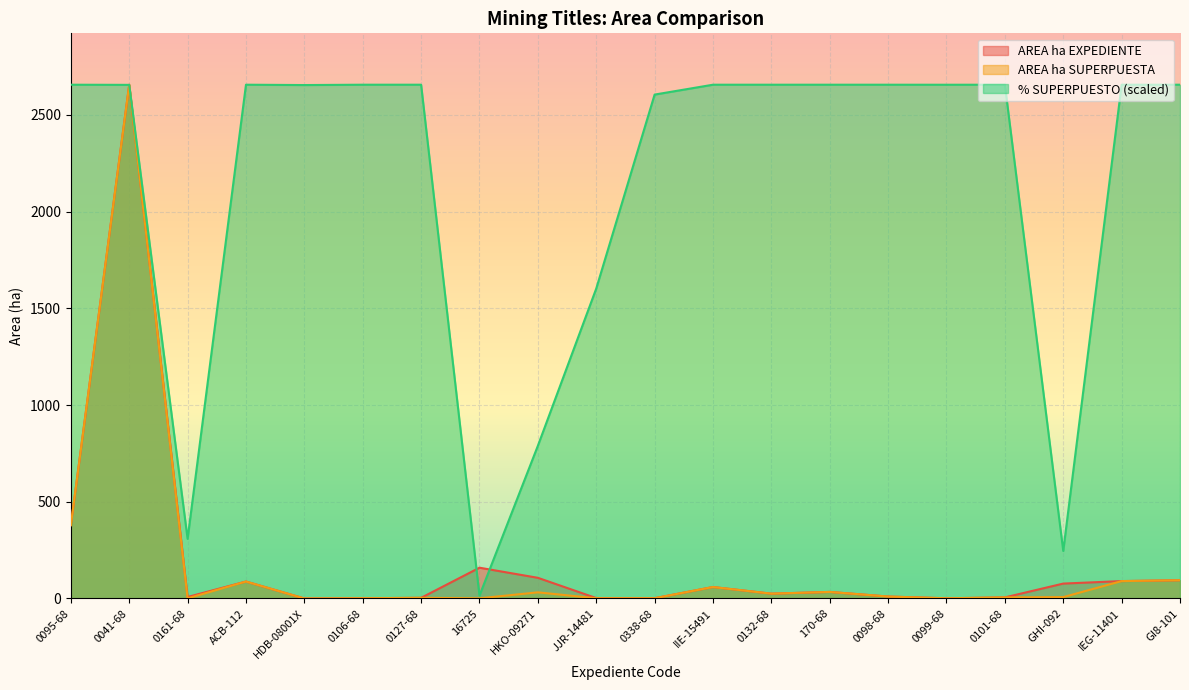

Does the chart display data point markers on the line(s)?

No